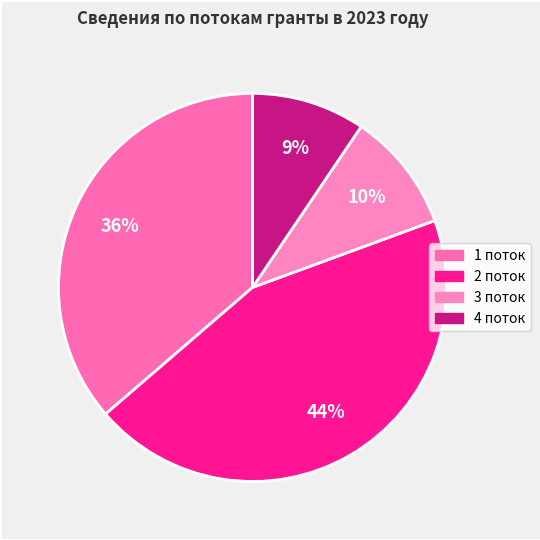

How many slices are in this pie chart?

4